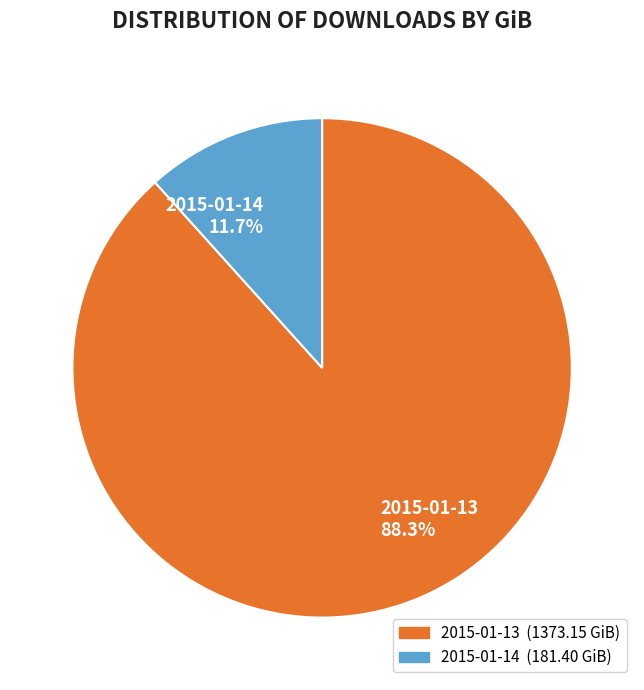

Rank the categories by value from highest to lowest.

2015-01-13, 2015-01-14